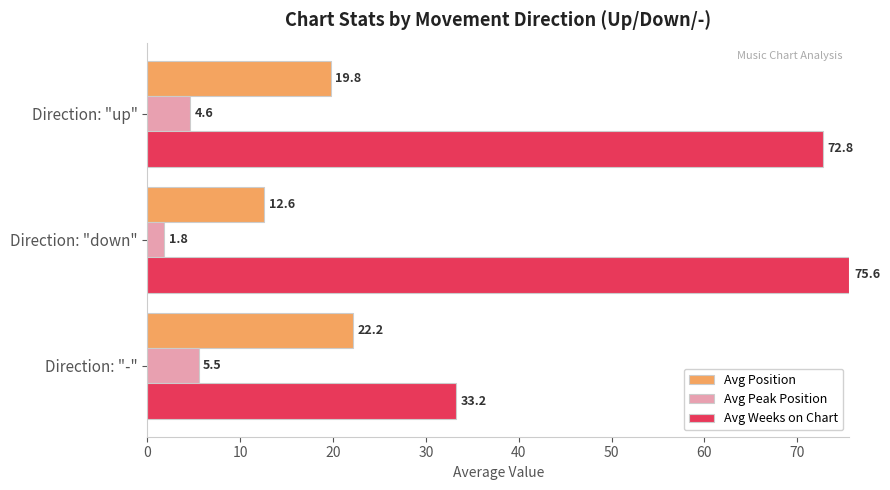

True or false: Avg Peak Position has a value of 4.6 at Direction: "up".

True